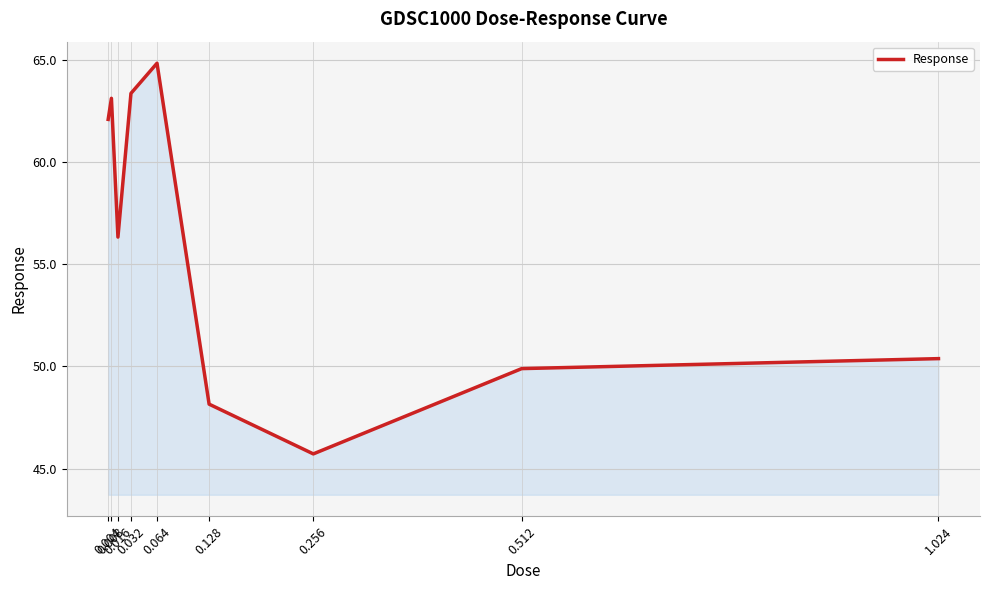

What is the minimum value shown in the chart?

45.7